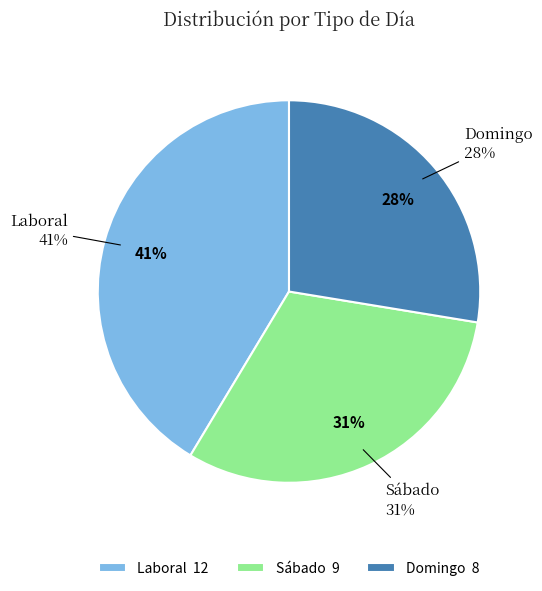

Which has a higher value, Sábado or Laboral?

Laboral